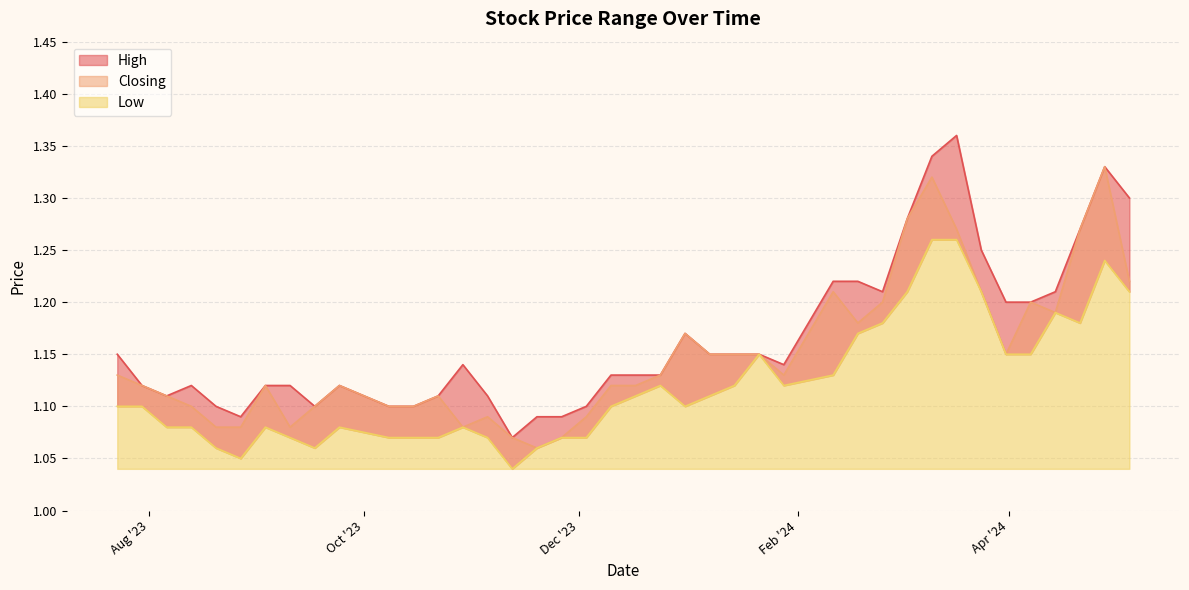

List the series in order of their overall mean, lowest first.

Low, Closing, High